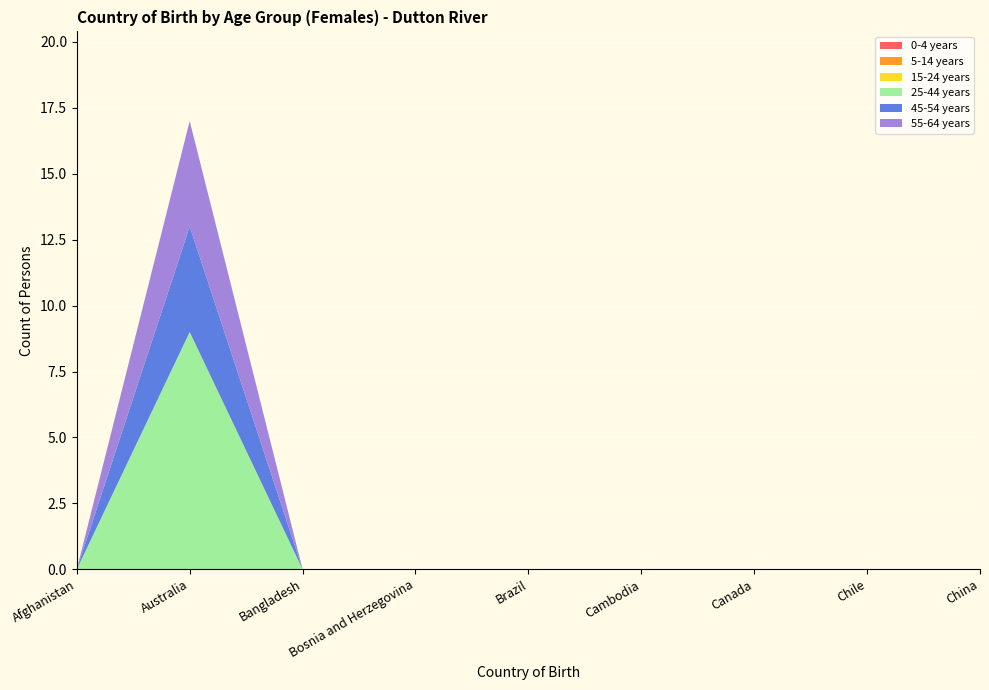

Reading left to right, what are all the values shown in this chart?

0-4 years: 0	0	0	0	0	0	0	0	0
5-14 years: 0	0	0	0	0	0	0	0	0
15-24 years: 0	0	0	0	0	0	0	0	0
25-44 years: 0	9	0	0	0	0	0	0	0
45-54 years: 0	4	0	0	0	0	0	0	0
55-64 years: 0	4	0	0	0	0	0	0	0